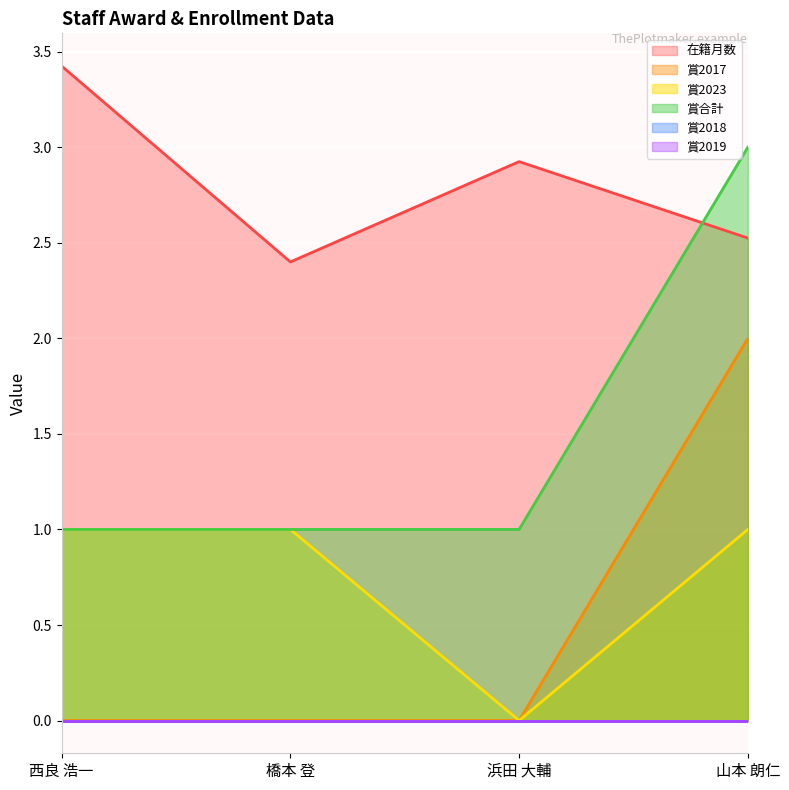

The value of 賞合計 at 橋本 登 is 1.0. True or false?

True